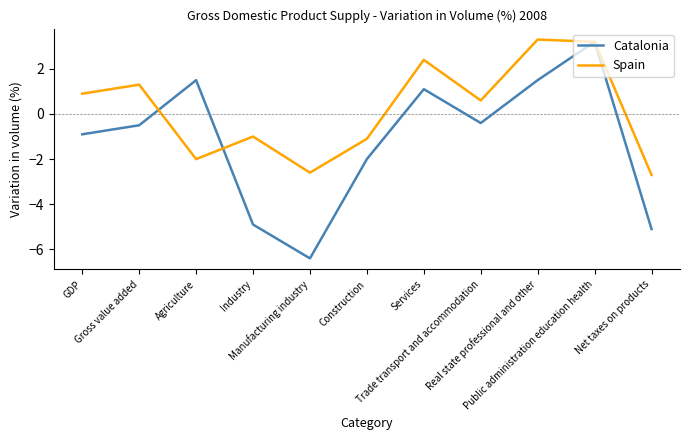

Rank the series by their average value, from highest to lowest.

Spain, Catalonia